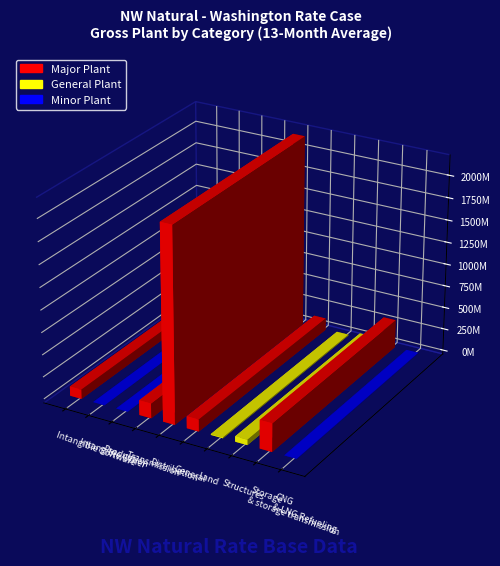

The chart shows a value of 956550.4 at Production. True or false?

False